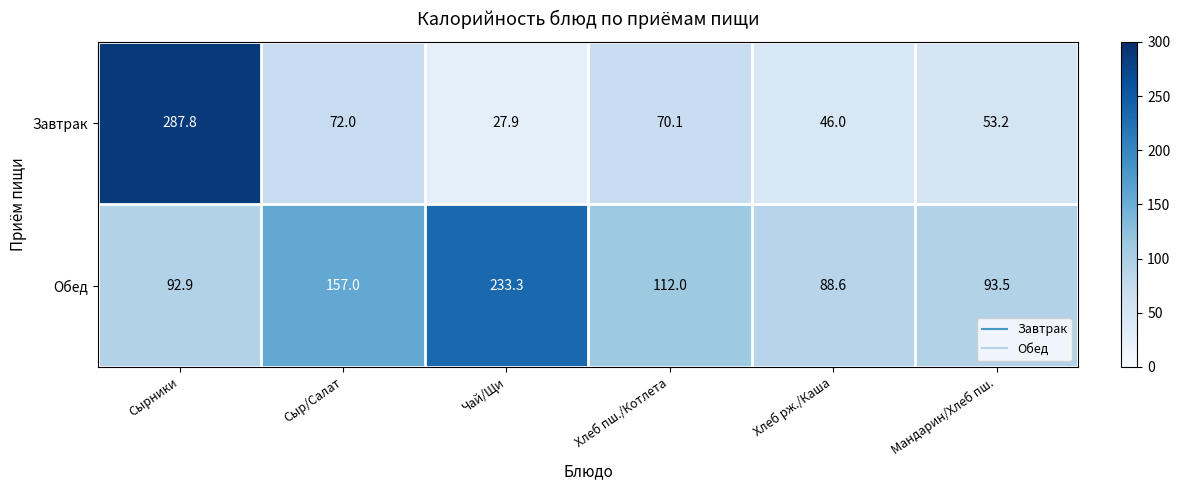

Rank the series at Мандарин/Хлеб пш. from highest to lowest value.

Обед, Завтрак